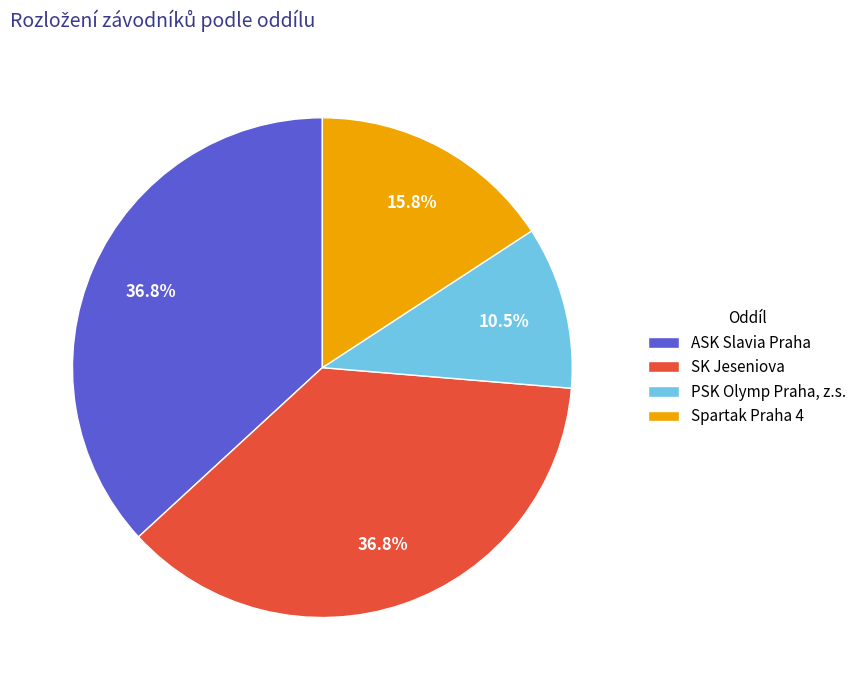

How much of the chart is everything except Spartak Praha 4?

84.2%